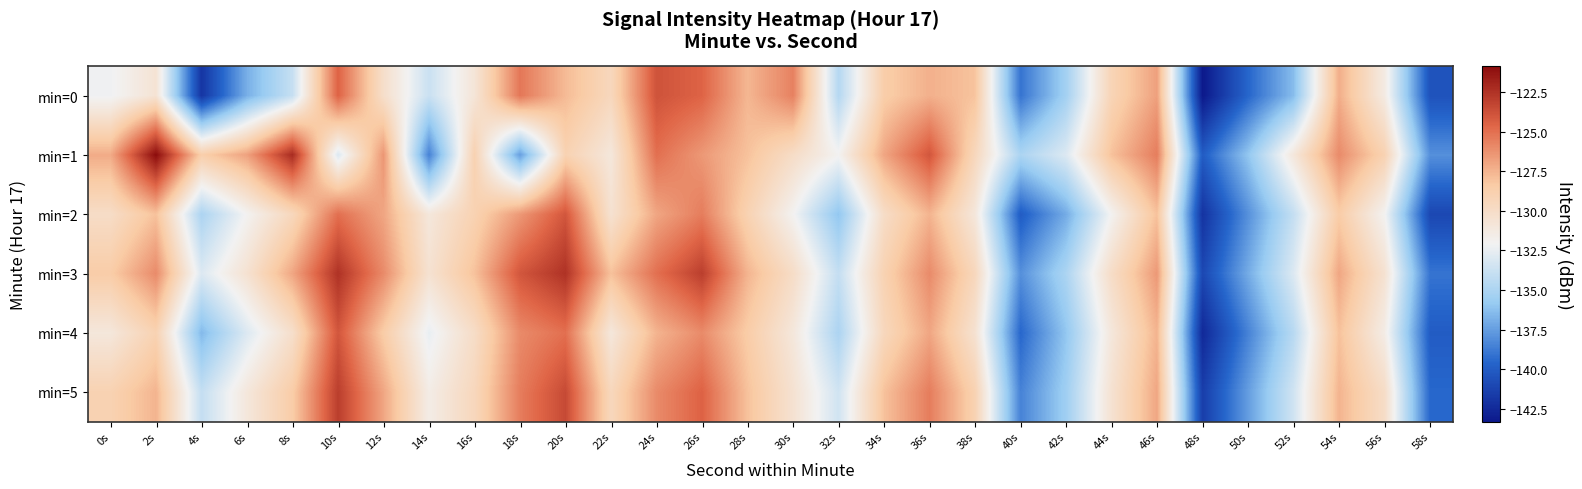

Between 36s and 52s, which is larger?

36s